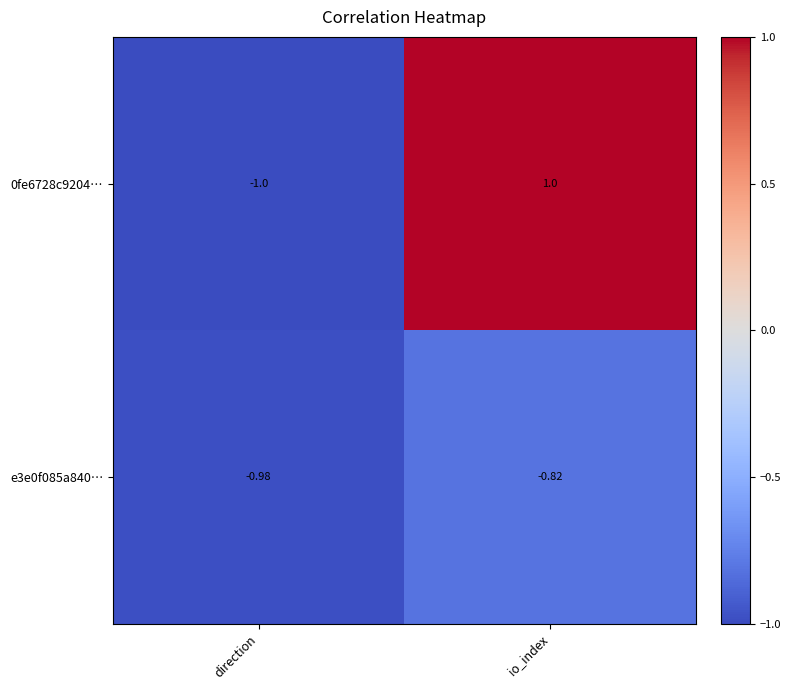

At which category does the chart reach its minimum across all series?

direction